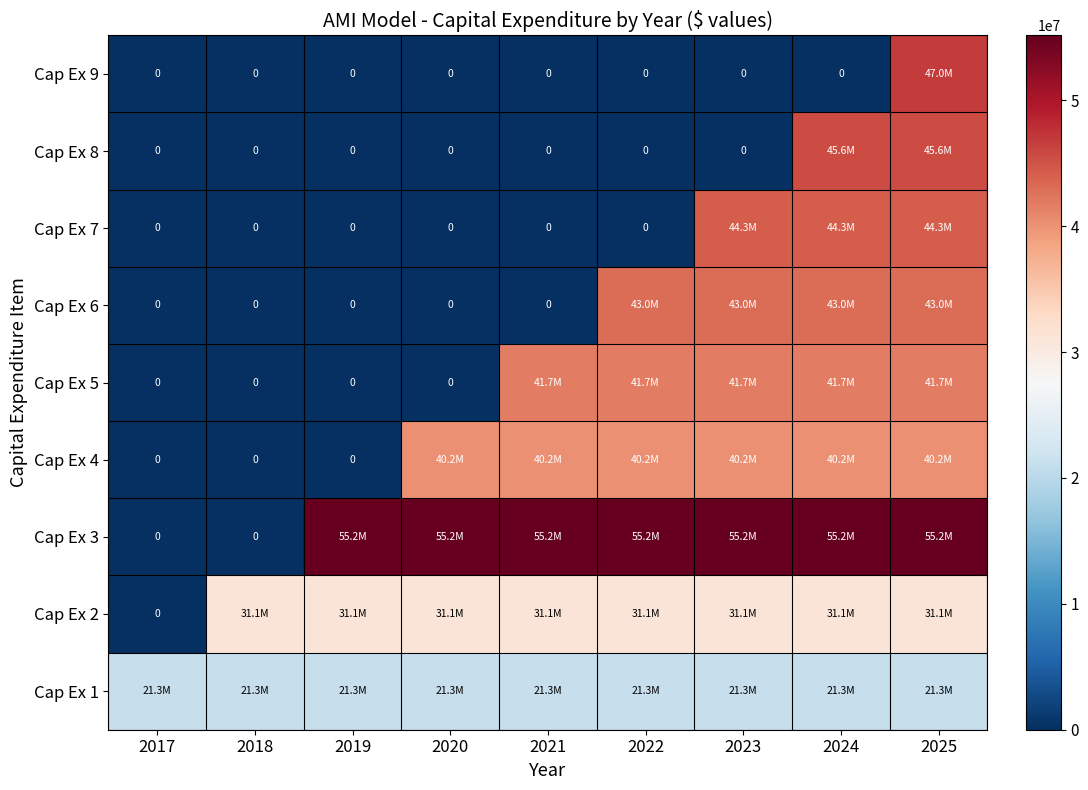

Is it true that Cap Ex 2 equals 20440161.2 at 2017?

False